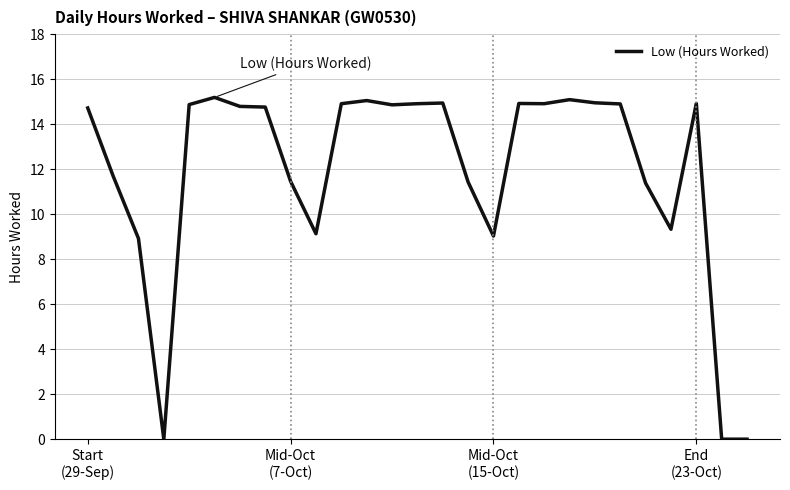

What is the difference between the maximum and minimum values?

15.2